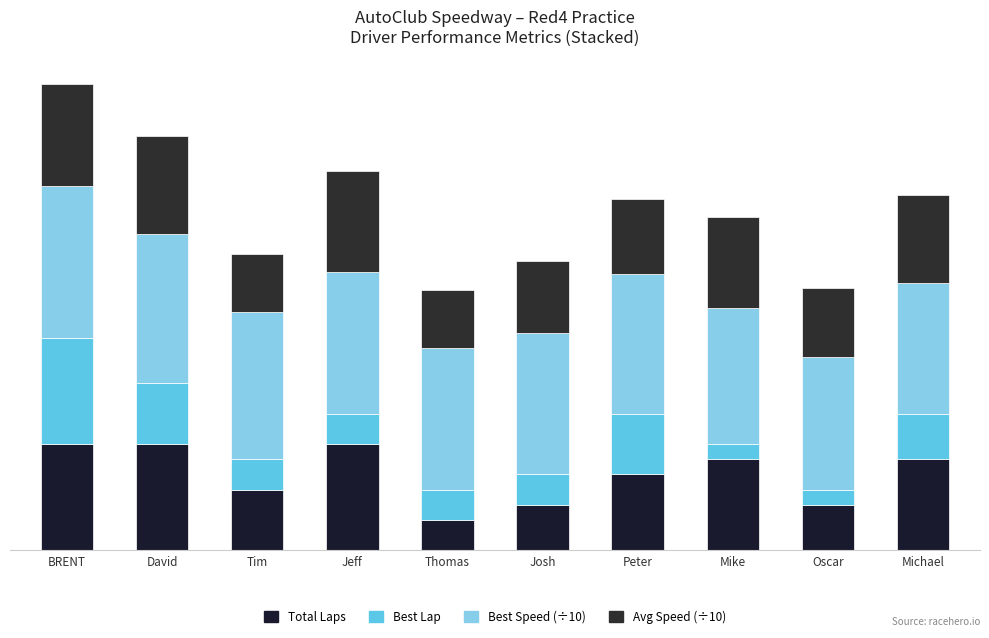

Are the bars grouped side by side (vs. stacked)?

No